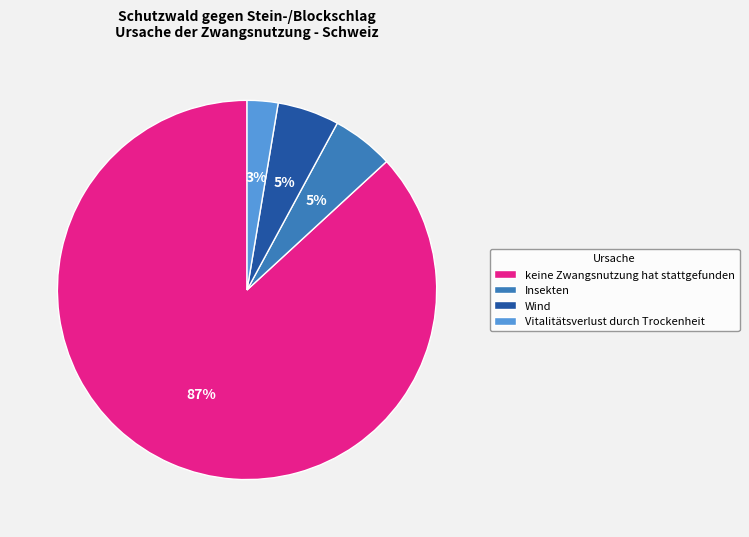

To the nearest percent, what is the difference between the Wind and keine Zwangsnutzung hat stattgefunden slice percentages?

82%